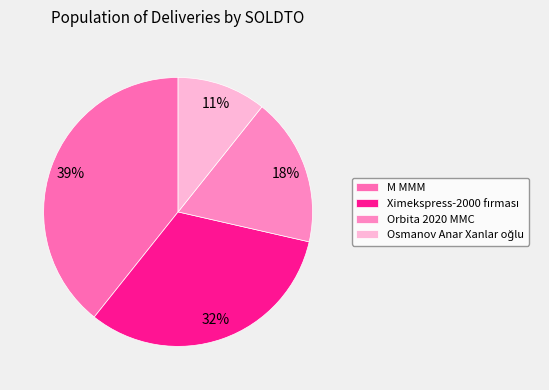

To the nearest percent, what portion does M MMM represent?

39%